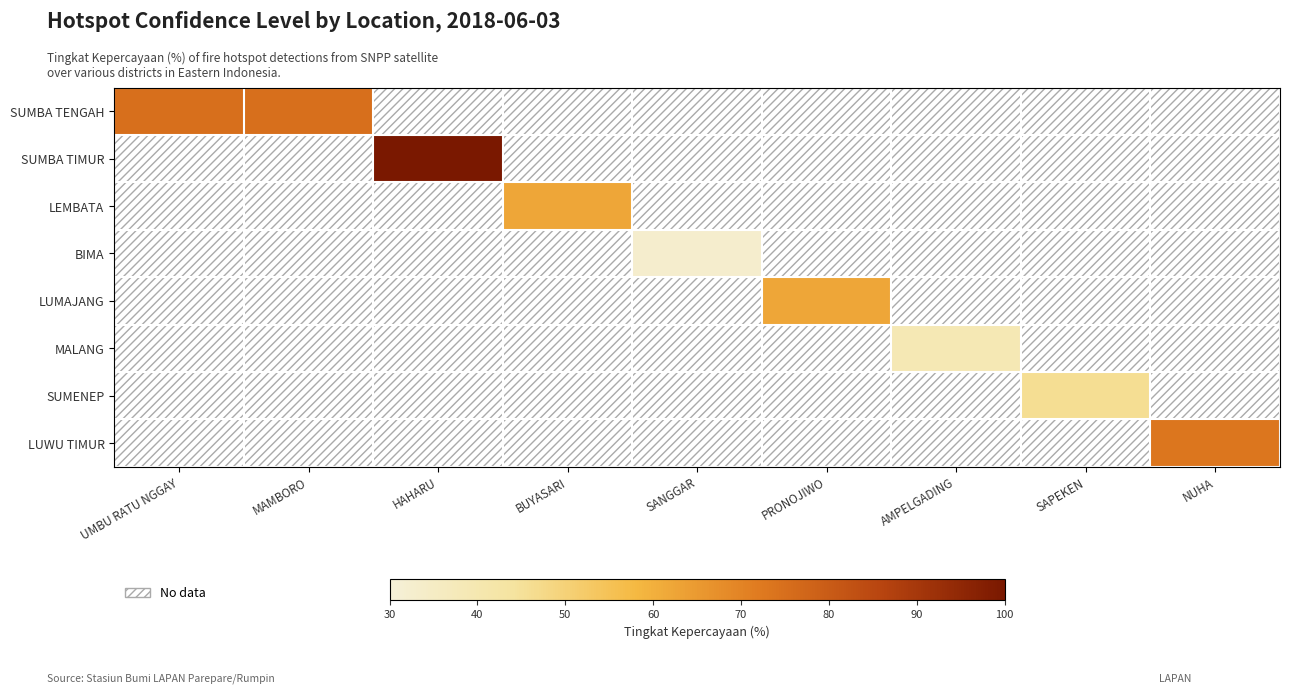

How many positive values does the LUMAJANG series have?

1